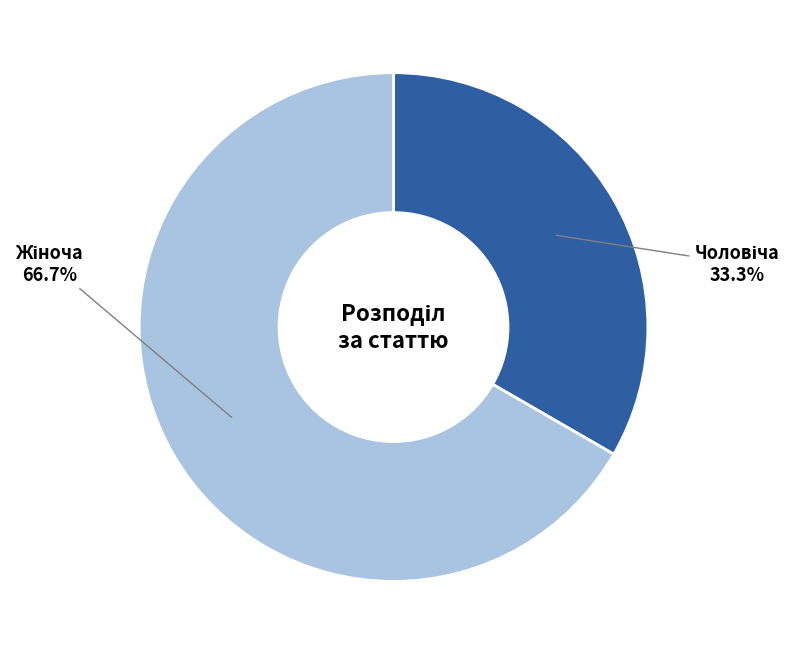

Does any single category account for the majority?

Yes